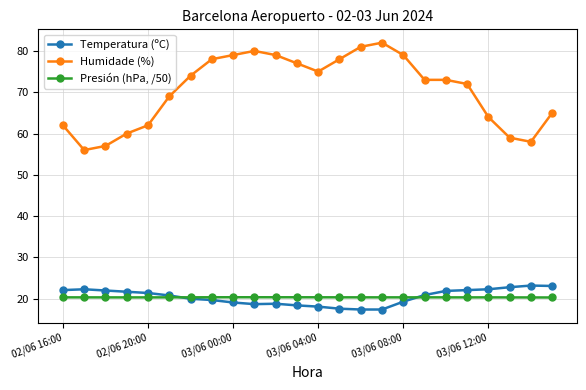

What is the maximum value shown in the chart?

82.0